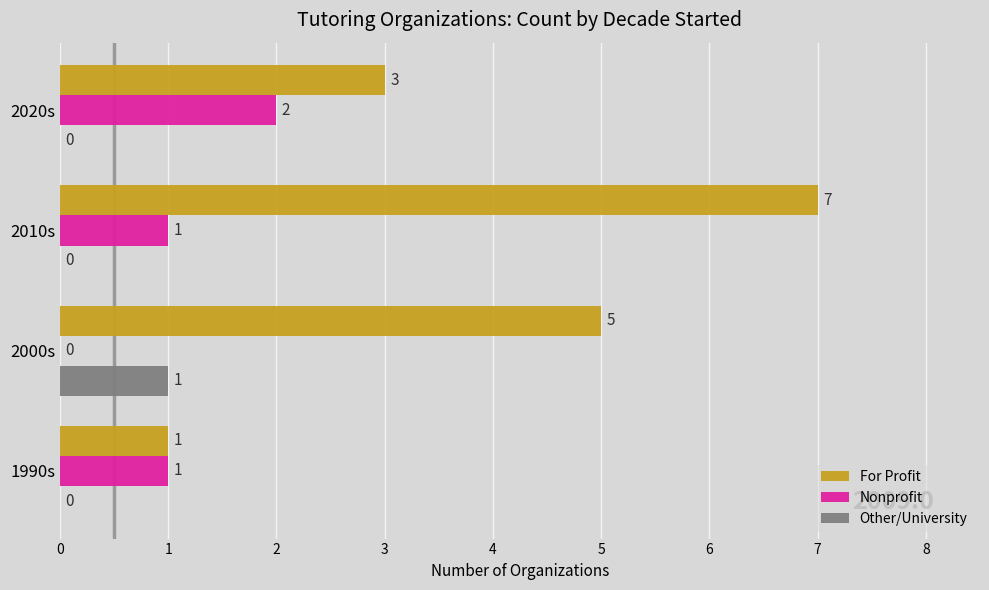

What is the total value across all series at 2010s?

8